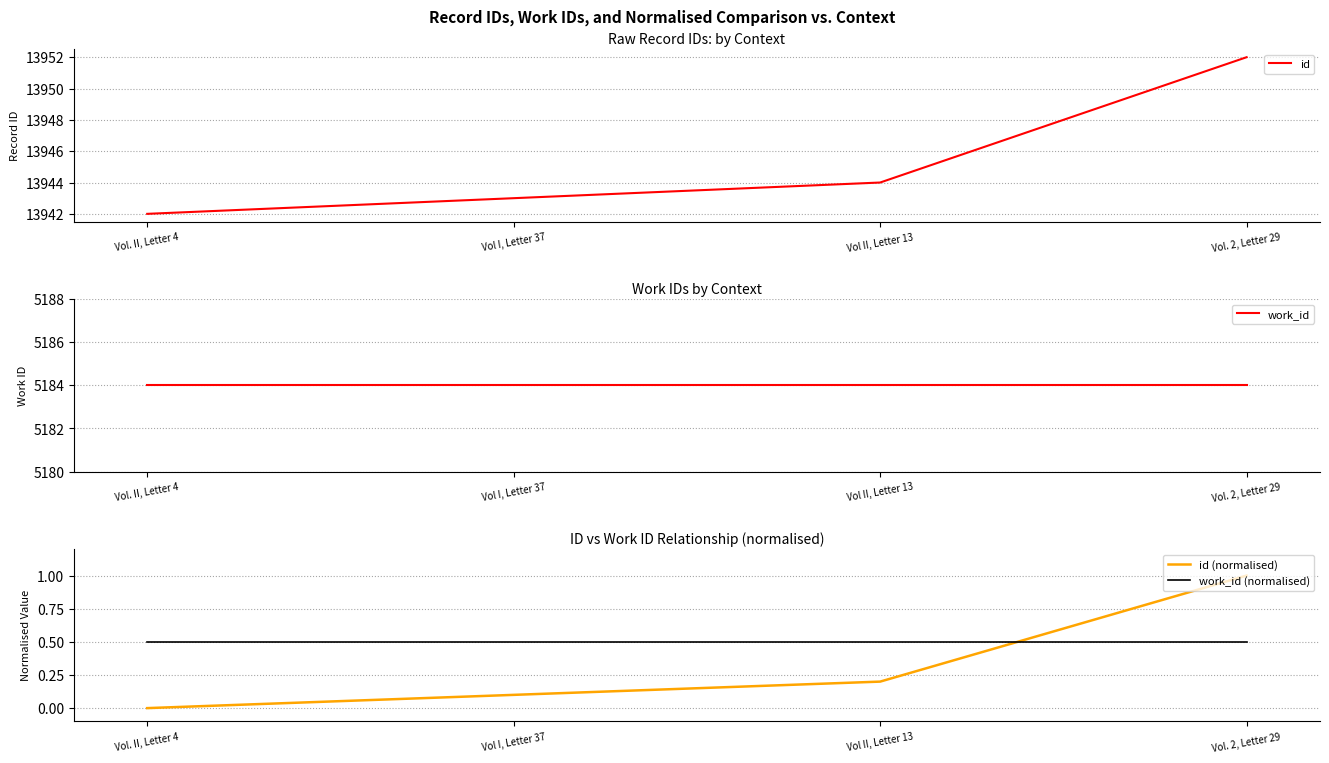

True or false: work_id has a value of 5184.0 at Vol. II, Letter 4.

True